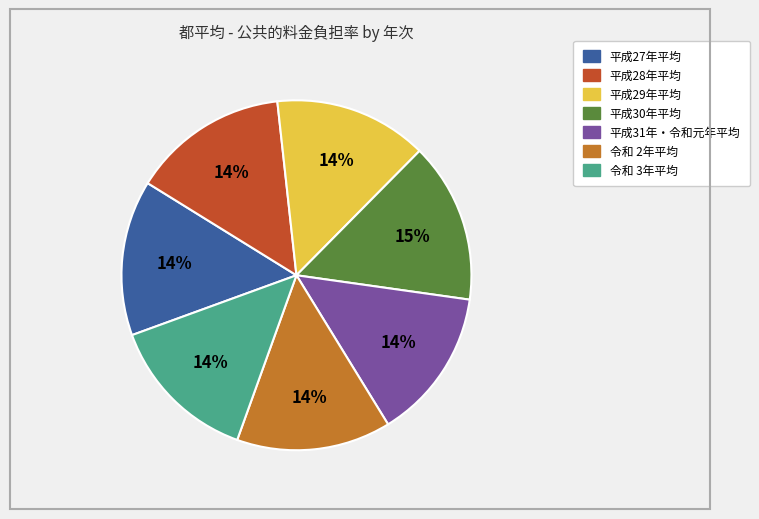

Does 平成28年平均 represent more than half of the total?

No